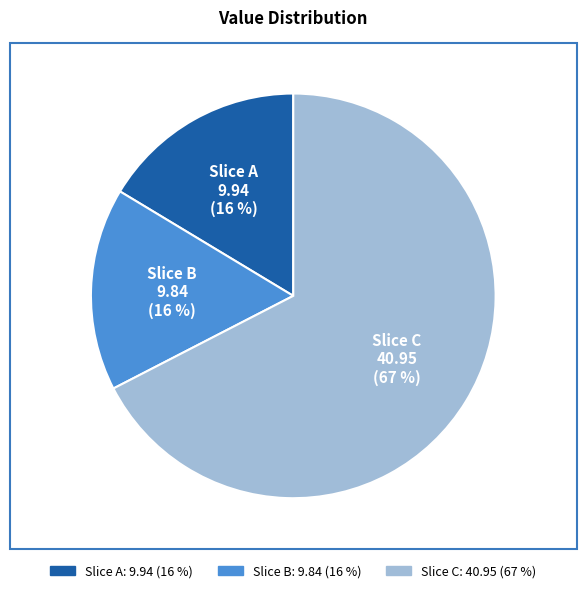

Which slice is the largest?

Slice C